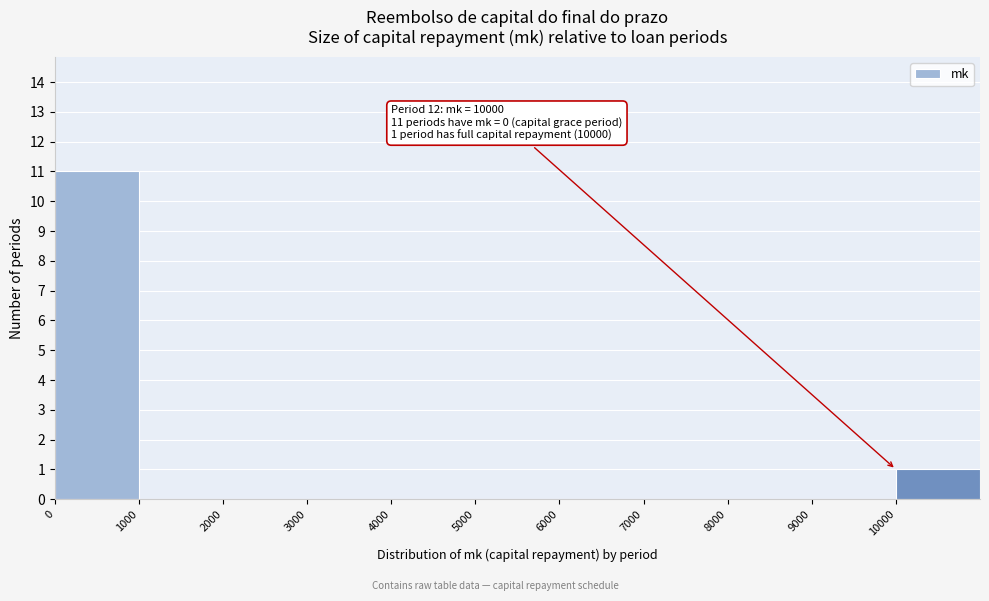

Which range on the x-axis has the tallest bar?

0 to 1000